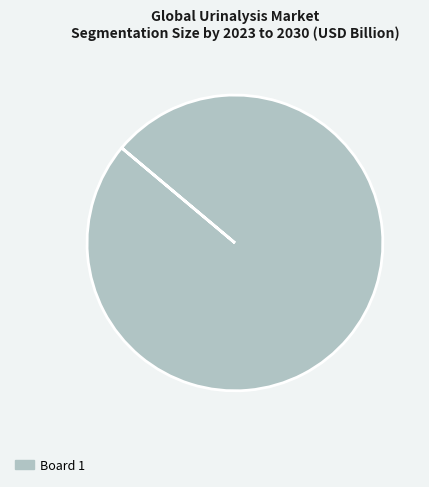

Is there a majority slice in this chart?

Yes